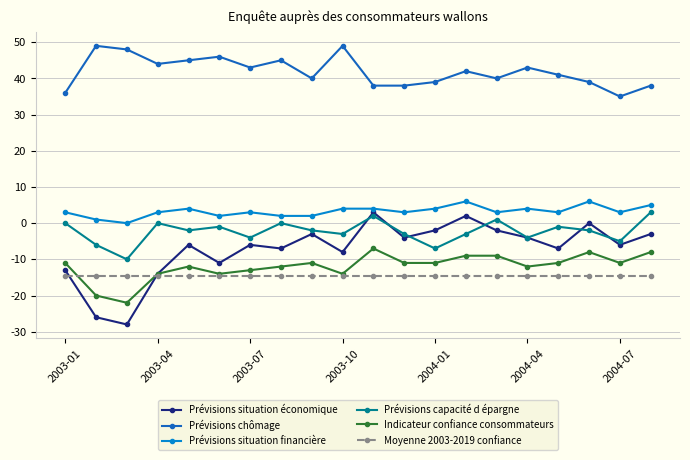

Reading left to right, transcribe all the data shown in this chart.

Prévisions situation économique: -13.0	-26.0	-28.0	-14.0	-6.0	-11.0	-6.0	-7.0	-3.0	-8.0	3.0	-4.0	-2.0	2.0	-2.0	-4.0	-7.0	0.0	-6.0	-3.0
Prévisions chômage: 36.0	49.0	48.0	44.0	45.0	46.0	43.0	45.0	40.0	49.0	38.0	38.0	39.0	42.0	40.0	43.0	41.0	39.0	35.0	38.0
Prévisions situation financière: 3.0	1.0	0.0	3.0	4.0	2.0	3.0	2.0	2.0	4.0	4.0	3.0	4.0	6.0	3.0	4.0	3.0	6.0	3.0	5.0
Prévisions capacité d épargne: 0.0	-6.0	-10.0	0.0	-2.0	-1.0	-4.0	0.0	-2.0	-3.0	2.0	-3.0	-7.0	-3.0	1.0	-4.0	-1.0	-2.0	-5.0	3.0
Indicateur confiance consommateurs: -11.0	-20.0	-22.0	-14.0	-12.0	-14.0	-13.0	-12.0	-11.0	-14.0	-7.0	-11.0	-11.0	-9.0	-9.0	-12.0	-11.0	-8.0	-11.0	-8.0
Moyenne 2003-2019 confiance: -14.7	-14.7	-14.7	-14.7	-14.7	-14.7	-14.7	-14.7	-14.7	-14.7	-14.7	-14.7	-14.7	-14.7	-14.7	-14.7	-14.7	-14.7	-14.7	-14.7